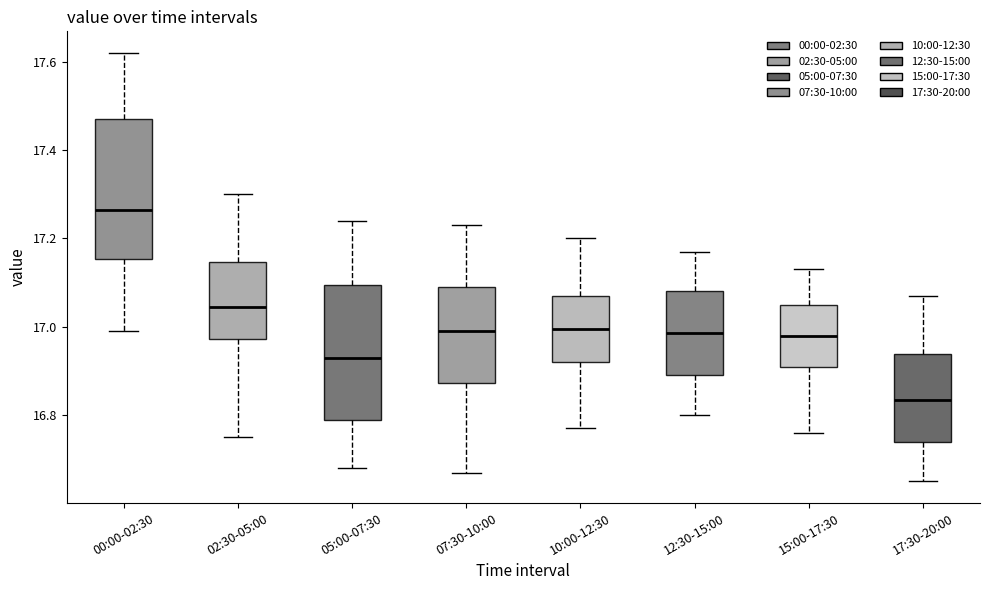

Which box has the lowest median line?

17:30-20:00